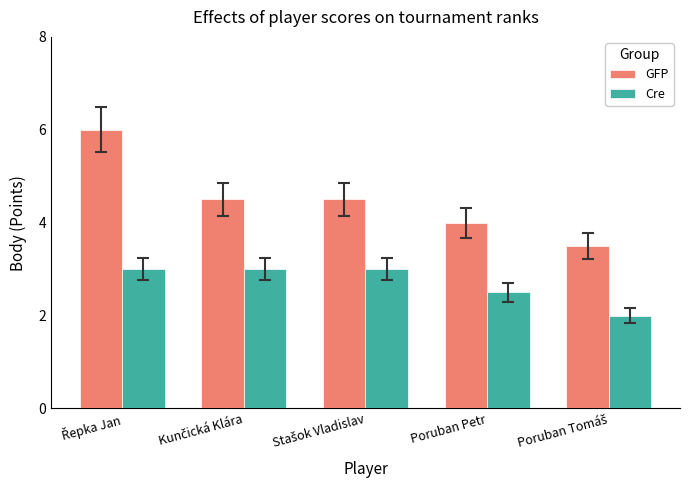

What is the value of the GFP bar at the 1st from the left?

6.0